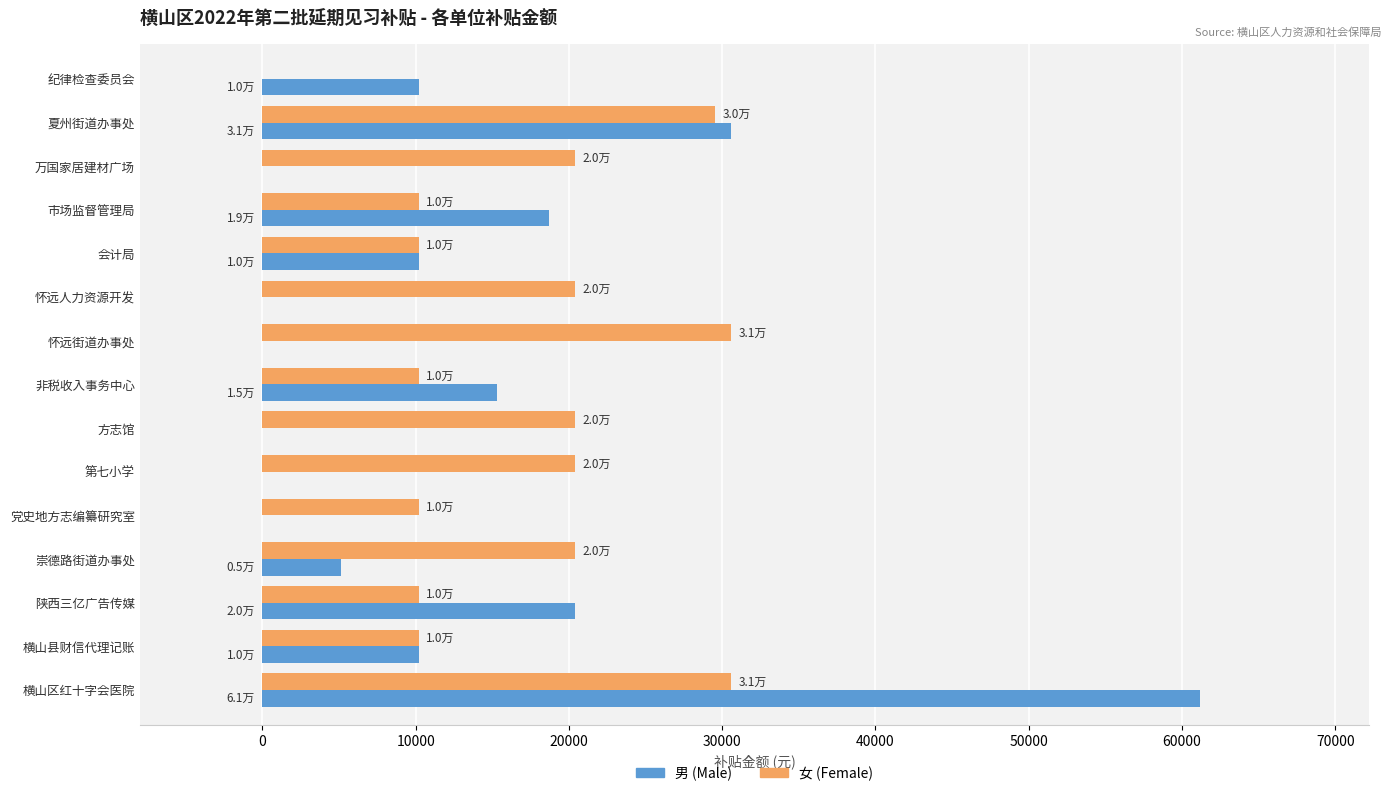

Between 陕西三亿广告传媒 and 怀远人力资源开发, which series saw the biggest shift?

男 (Male)